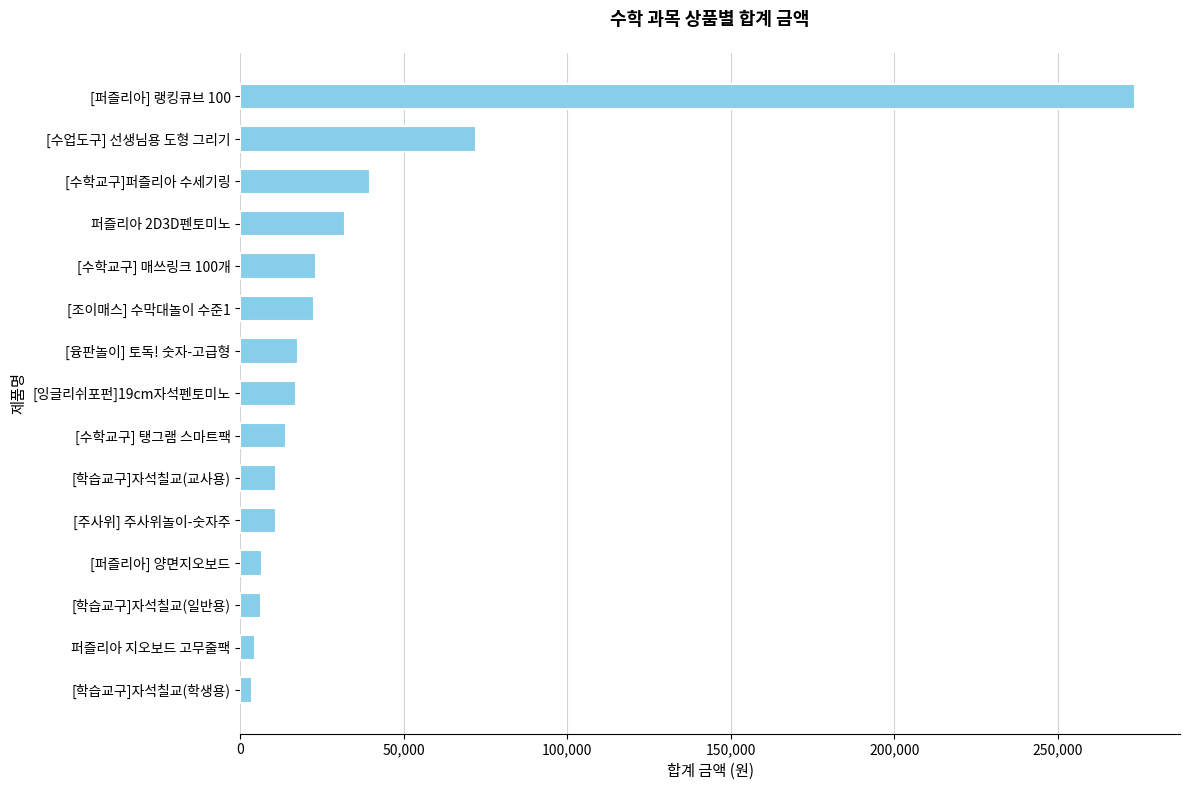

What is the difference between the second highest and minimum values?

68400